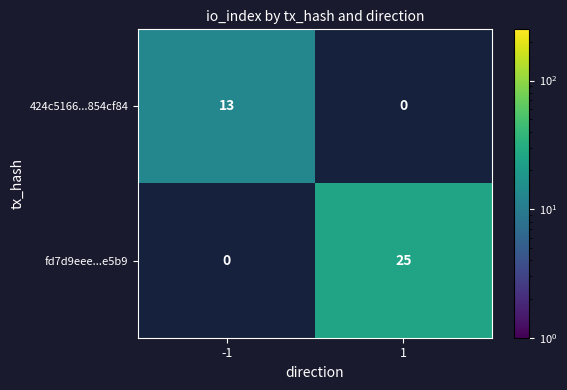

The 424c5166...854cf84 series shows 20 at -1. True or false?

False